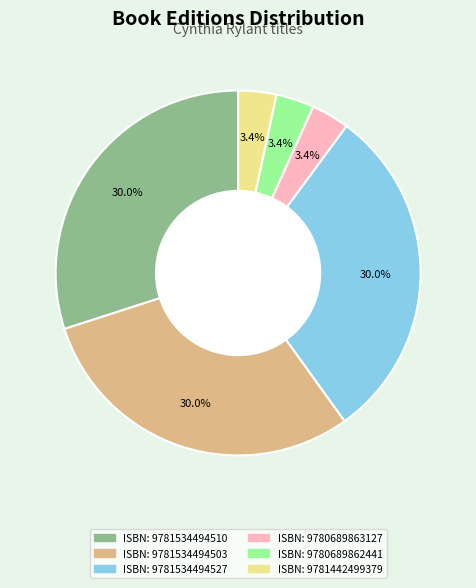

How many slices are in this pie chart?

6